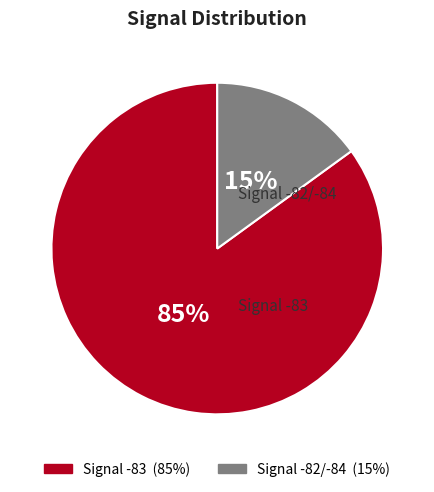

To the nearest percent, what is the average slice percentage?

50%